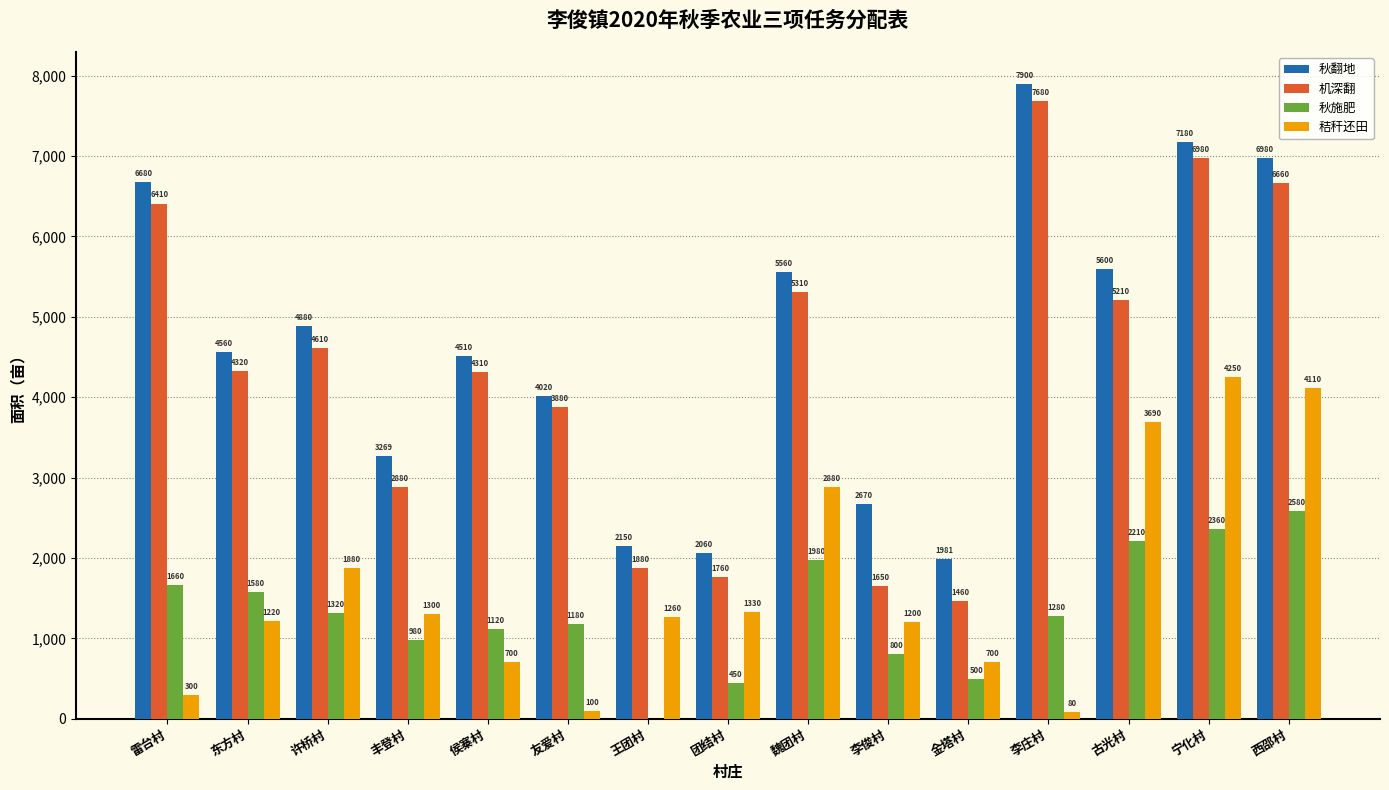

The 机深翻 series shows 4320 at 东方村. True or false?

True